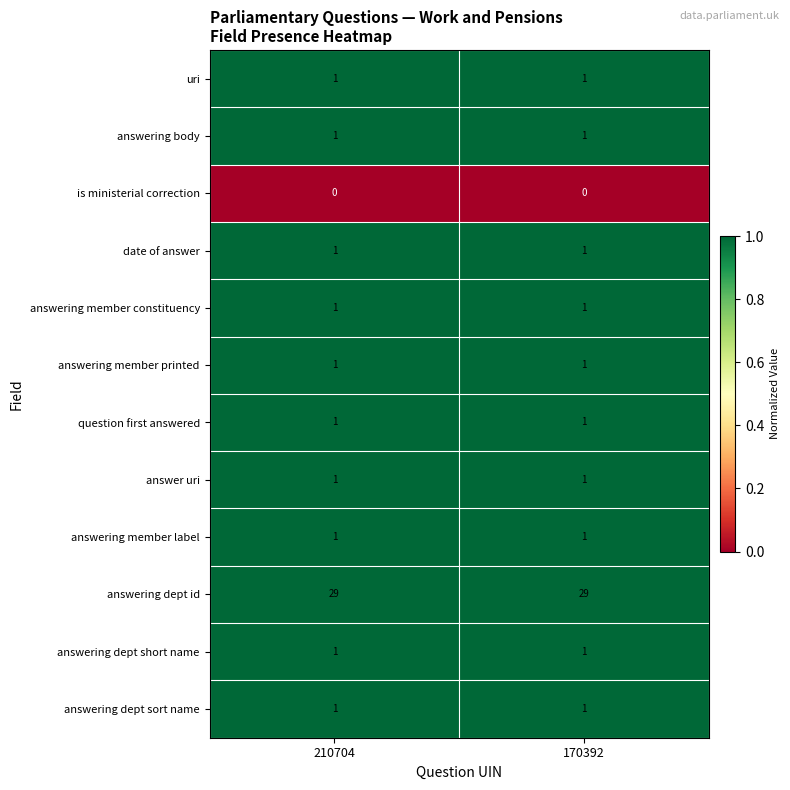

What is the spread (max minus min) of values at 170392?

29